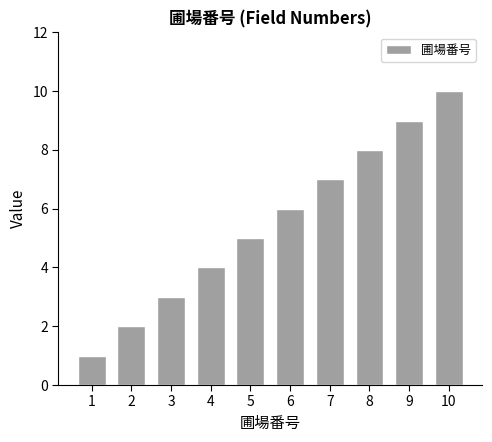

What is the difference between the maximum and minimum values?

9